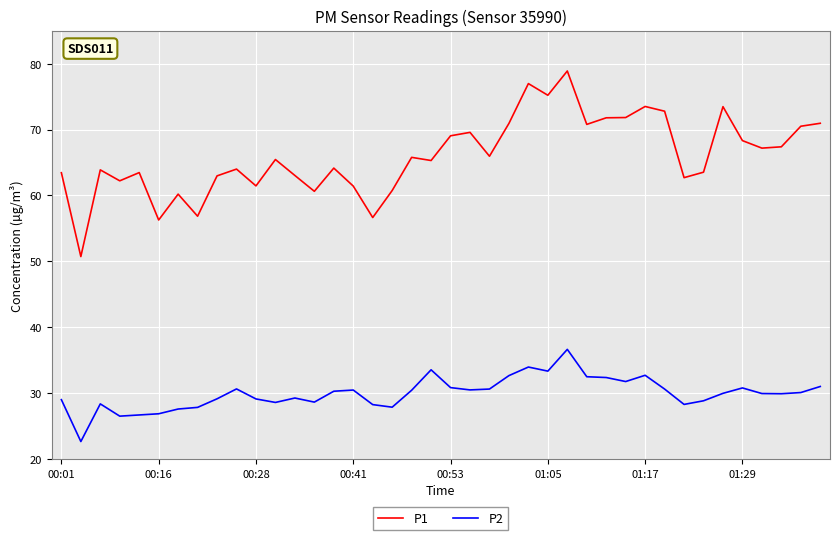

True or false: P2 and P1 cross at least once.

False